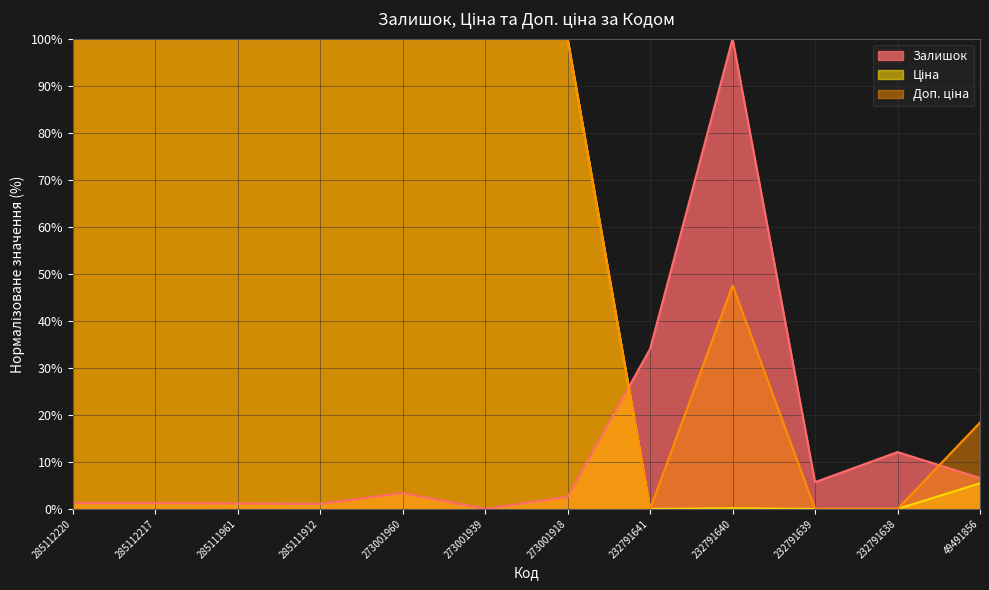

Where do Залишок and Доп. ціна first cross each other?

273001918 and 232791641